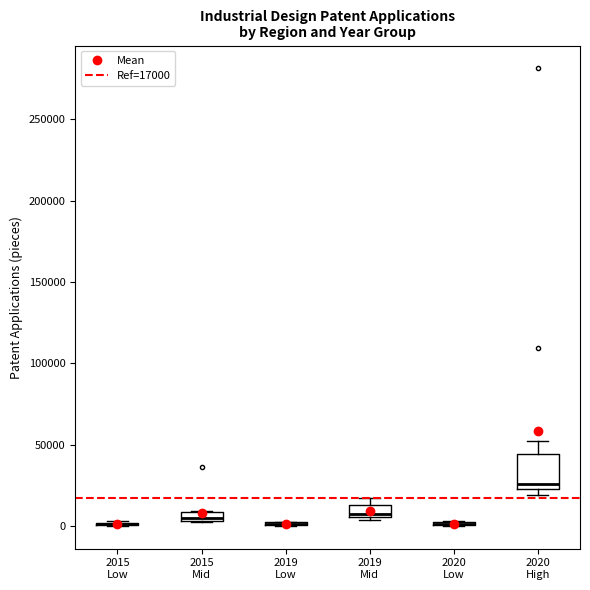

Comparing the boxes themselves (not the whiskers), which one is the tallest?

2020 High